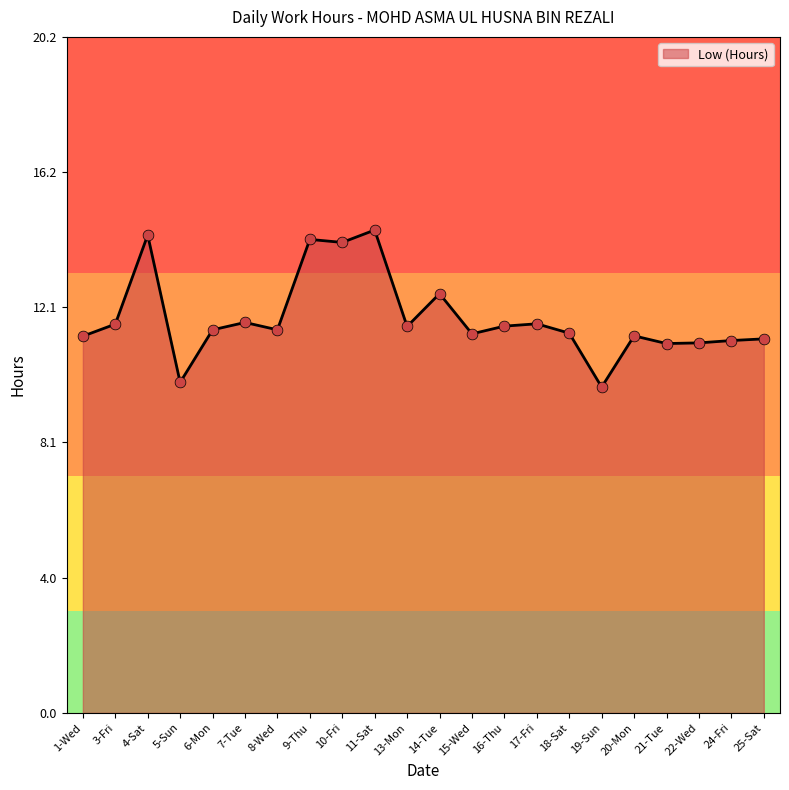

Which has a higher value, 4-Sat or 13-Mon?

4-Sat